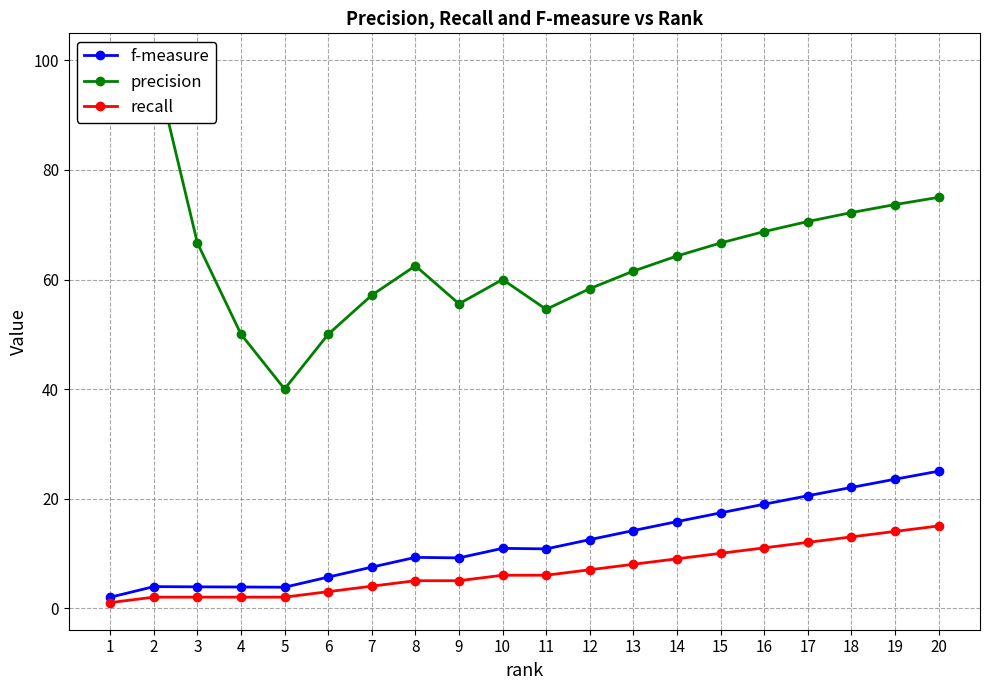

True or false: precision has a value of 108.0 at 14.

False